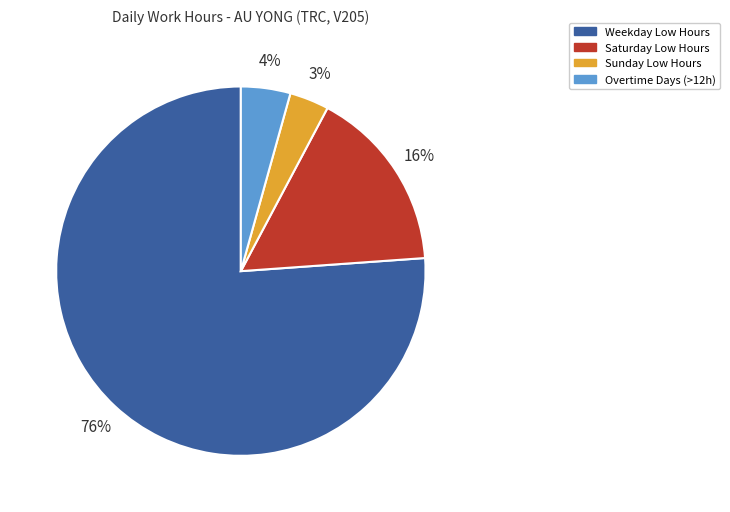

Which slice is the largest?

Weekday Low Hours